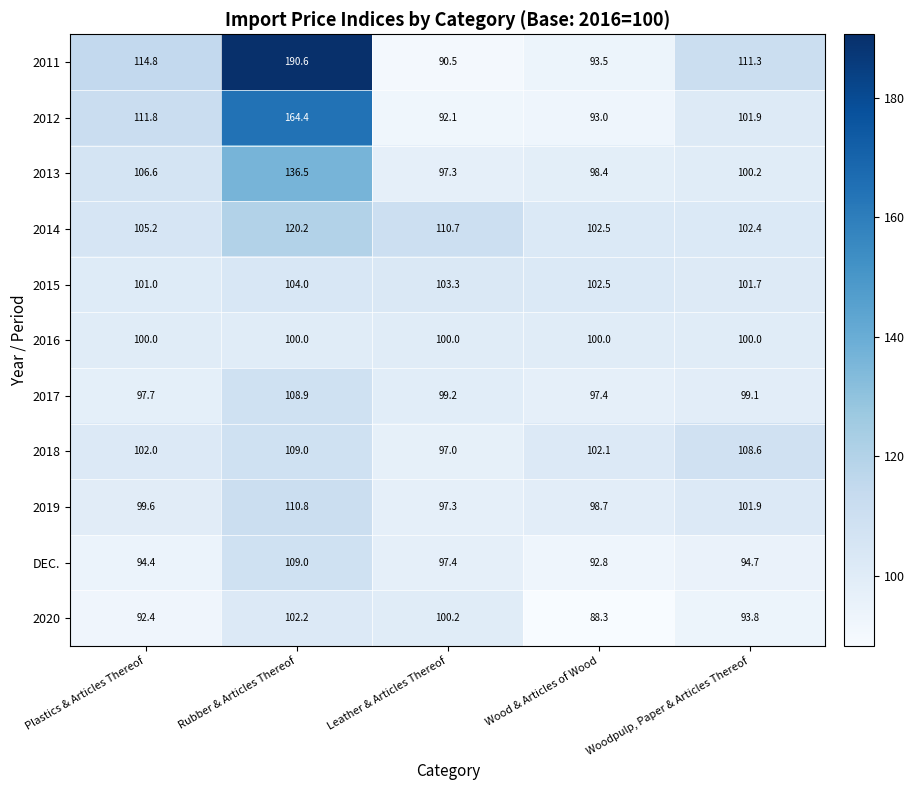

Is it true that 2013 equals 100.2 at Woodpulp, Paper & Articles Thereof?

True